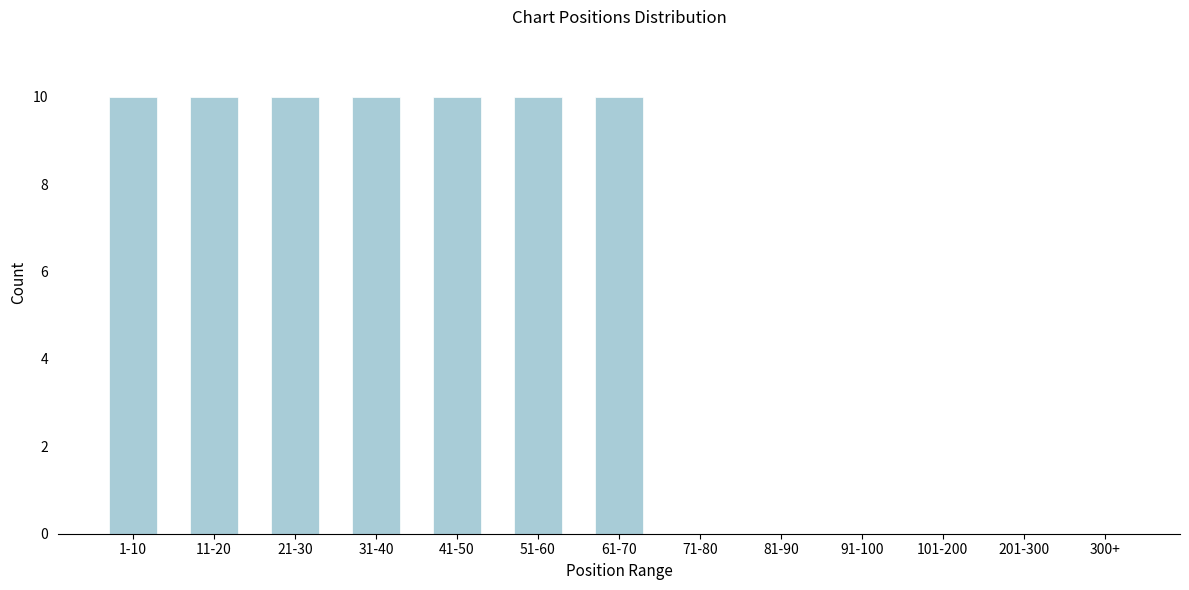

Reading left to right, list all the values displayed in this chart.

1-10=10	11-20=10	21-30=10	31-40=10	41-50=10	51-60=10	61-70=10	71-80=0	81-90=0	91-100=0	101-200=0	201-300=0	300+=0